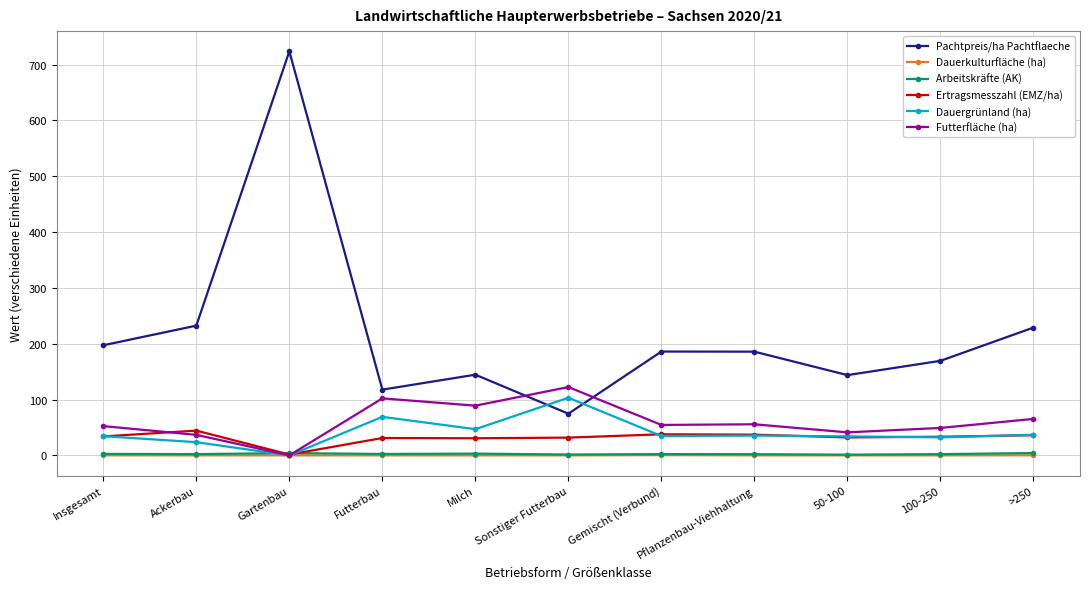

How many values in the Pachtpreis/ha Pachtflaeche series are below 185?

5